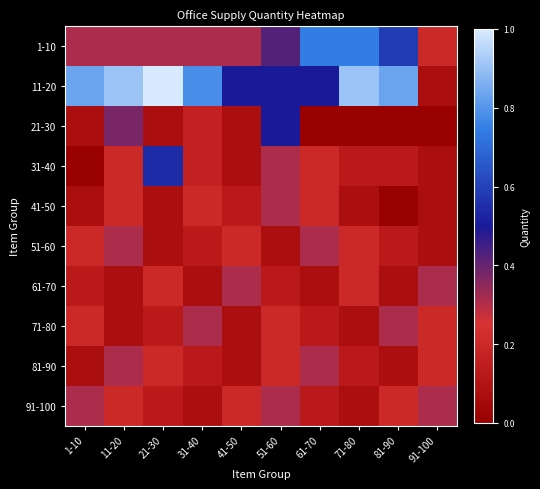

Rank the series by their maximum value, from lowest to highest.

41-50, 51-60, 61-70, 71-80, 81-90, 91-100, 21-30, 31-40, 1-10, 11-20